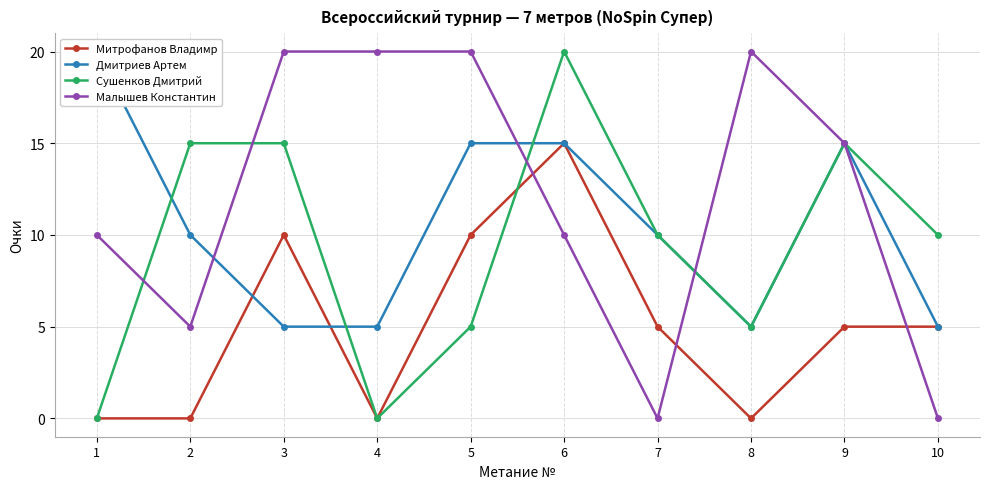

Is it true that Дмитриев Артем equals 6 at 5?

False